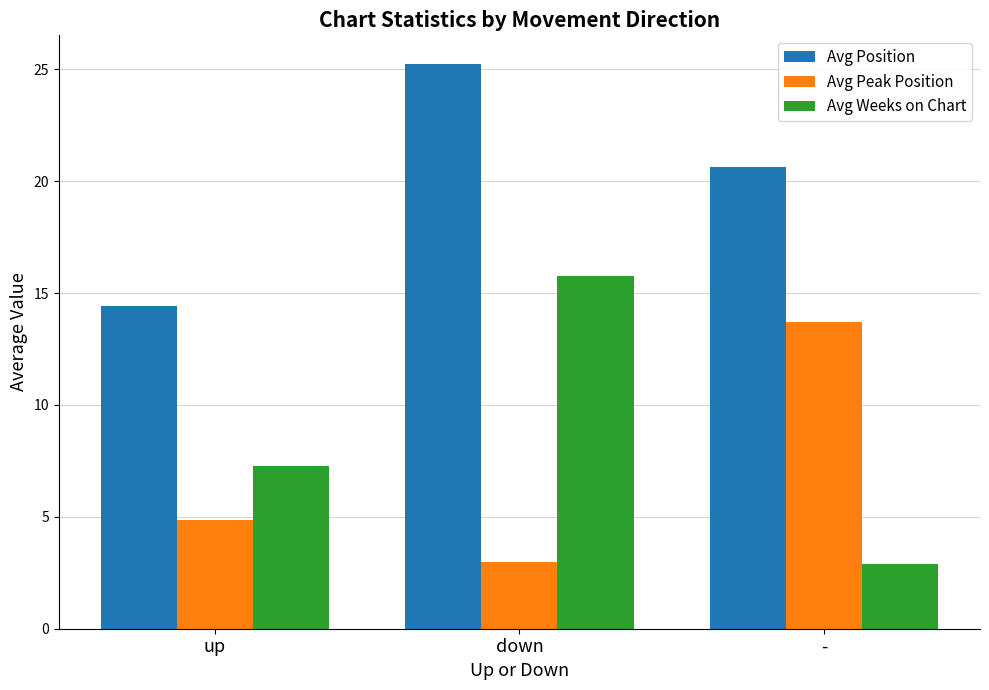

How many values in the Avg Weeks on Chart series exceed 7?

2